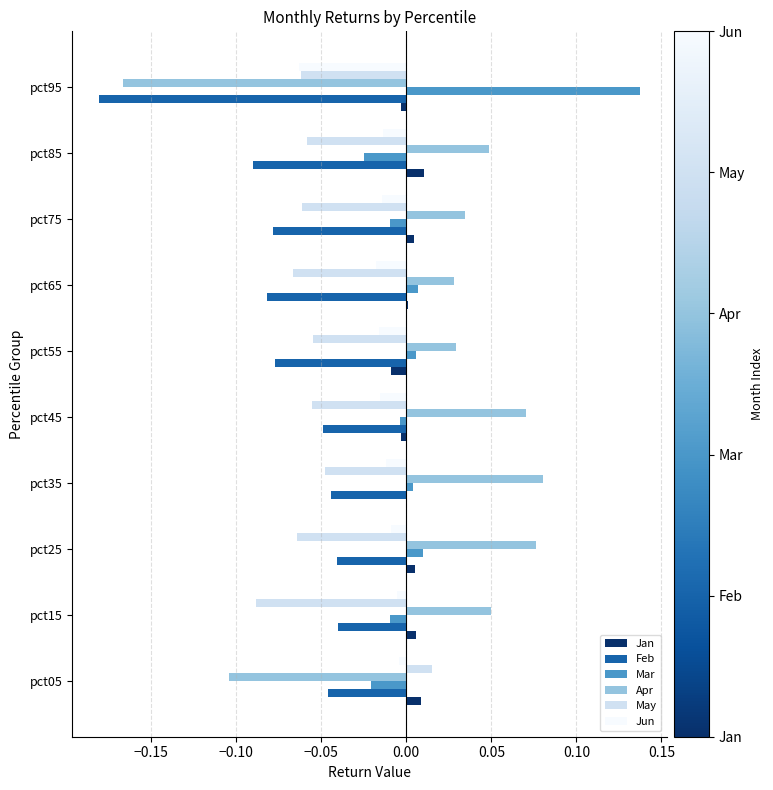

Is it true that Apr equals -0.2 at pct05?

False